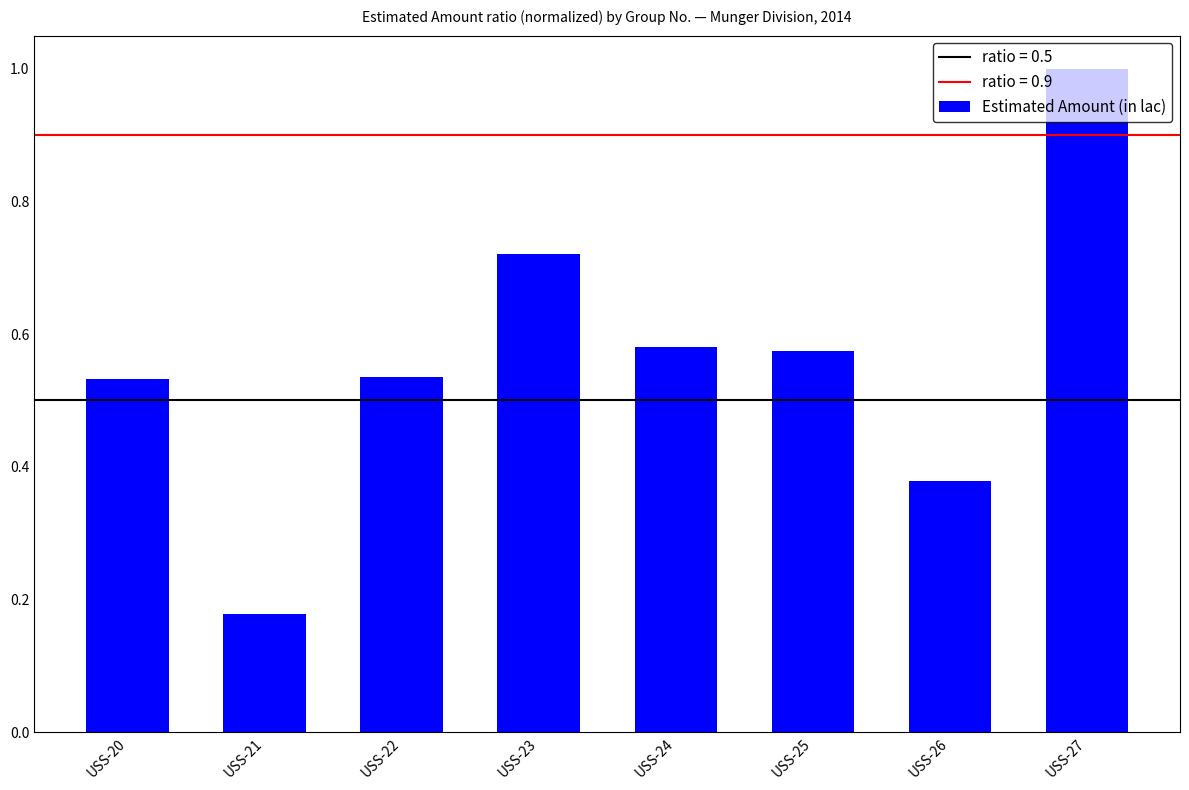

What is the sum of the values at USS-24 and USS-20?

1.1